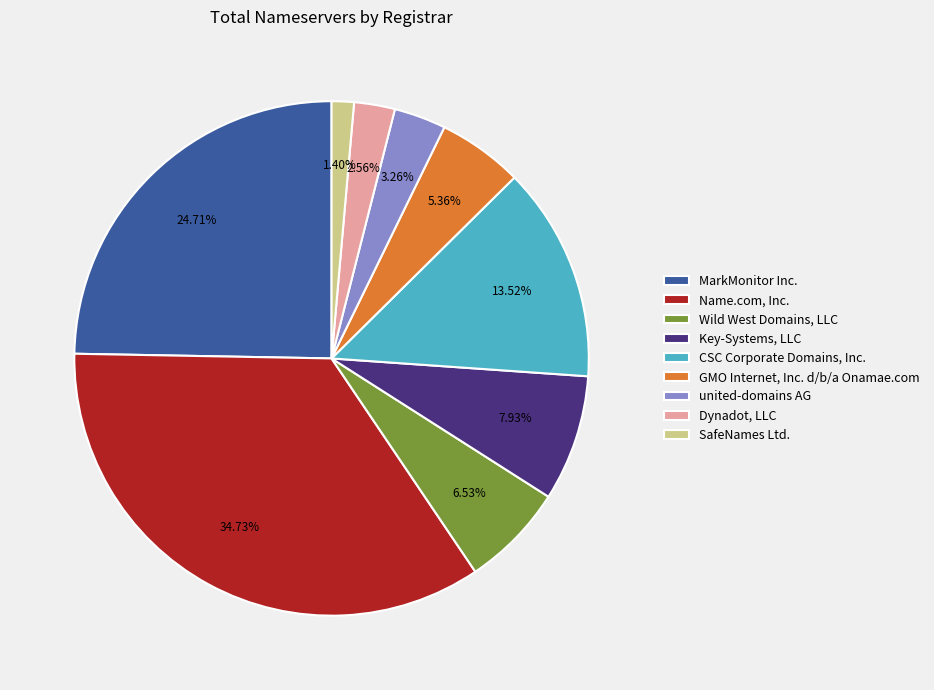

Count the number of slices in the pie.

9